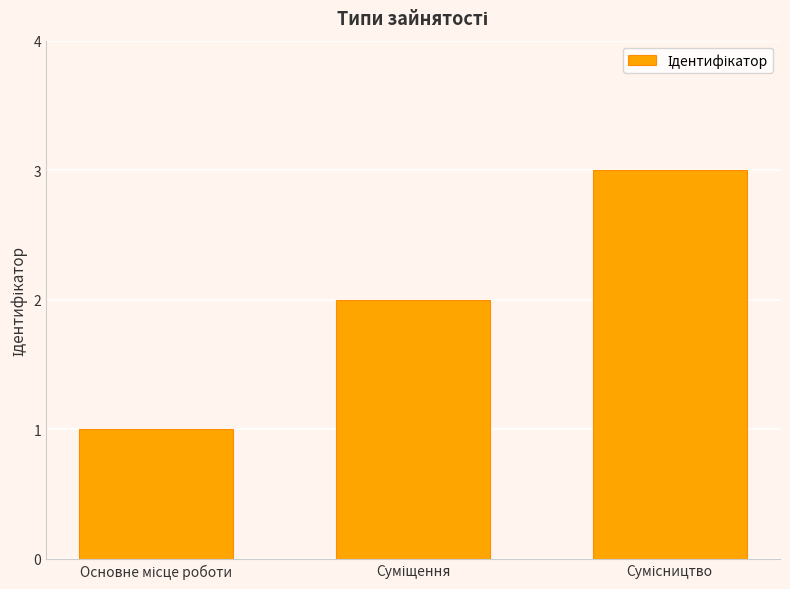

What is the difference between the maximum and minimum values?

2